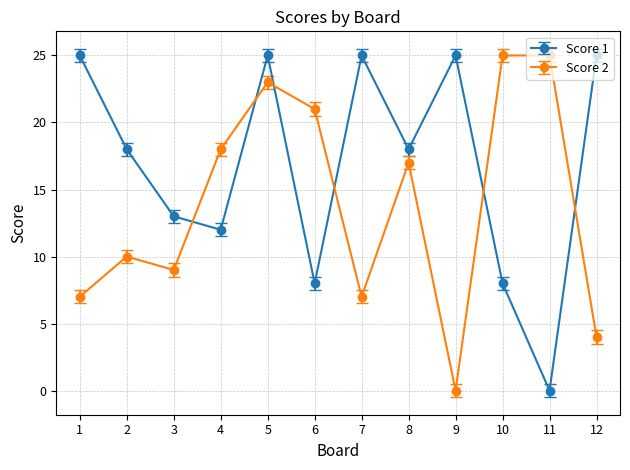

What is the spread (max minus min) of values at 1?

18